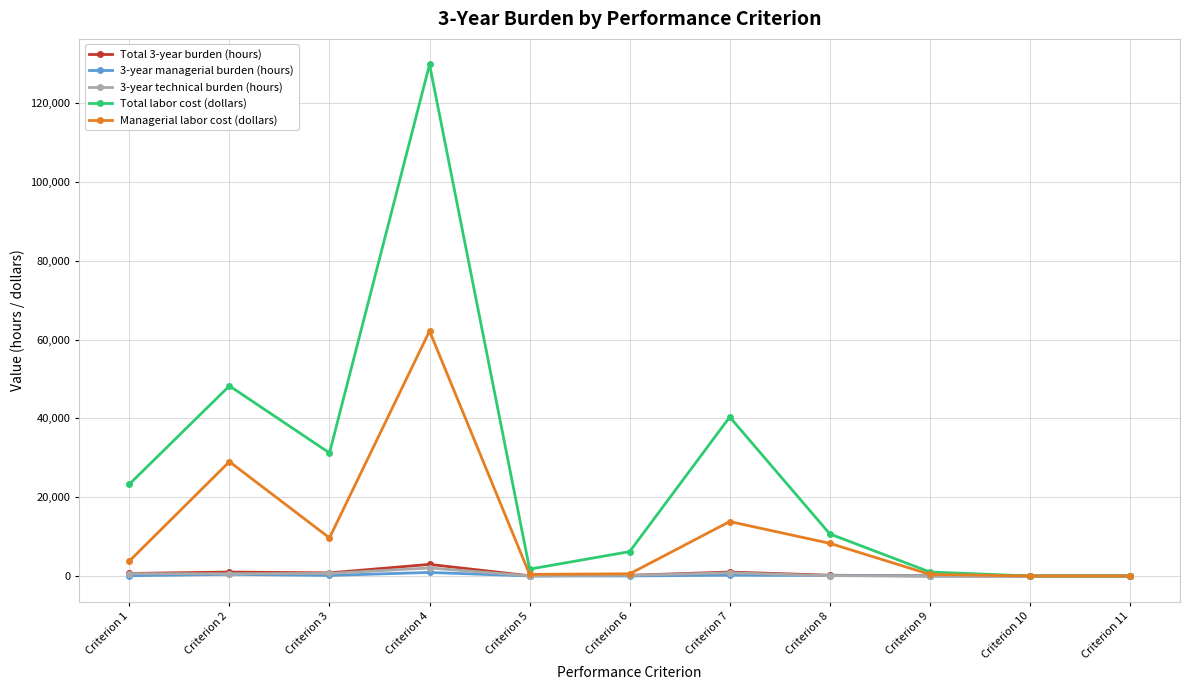

Which series has the largest total across all categories?

Total labor cost (dollars)